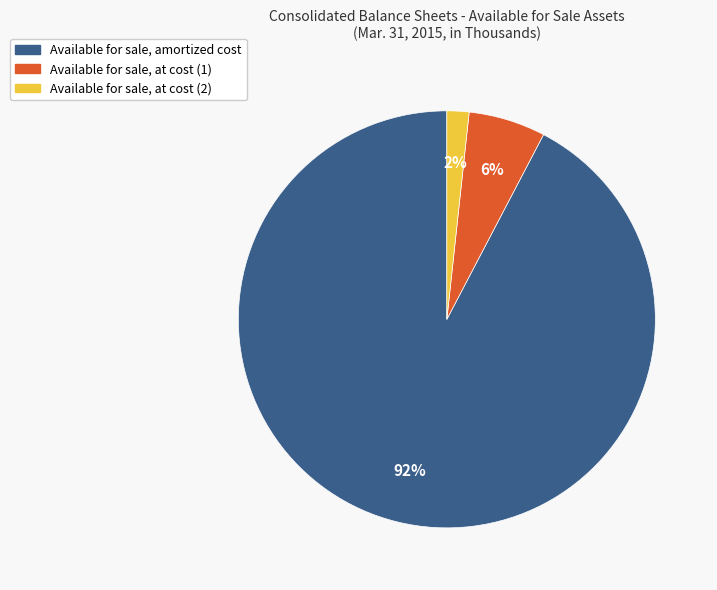

To the nearest percent, what is the average slice percentage?

33%